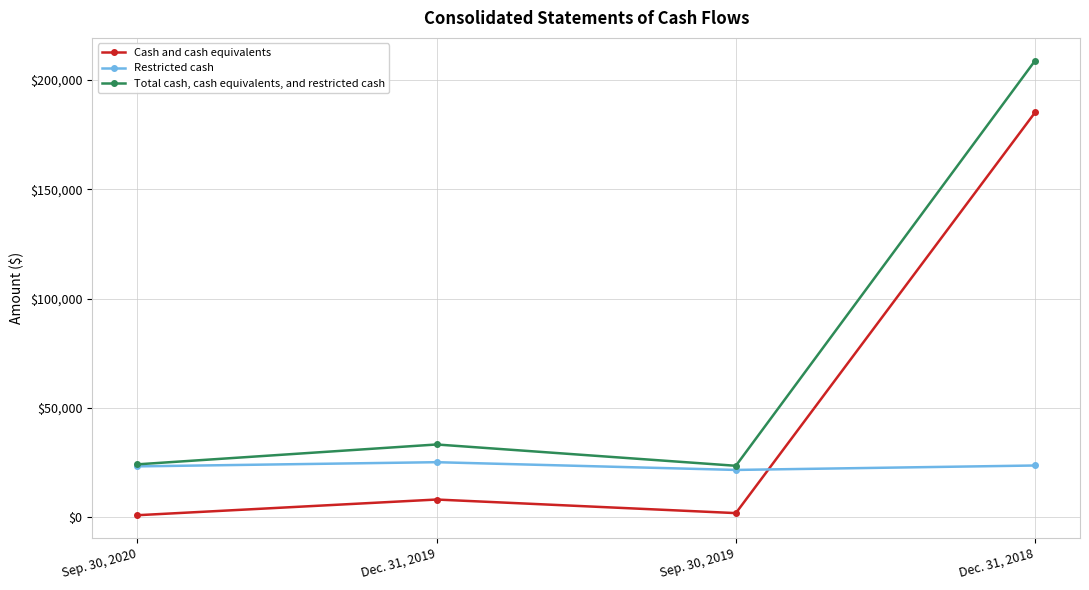

Which series has the widest spread of values?

Total cash, cash equivalents, and restricted cash